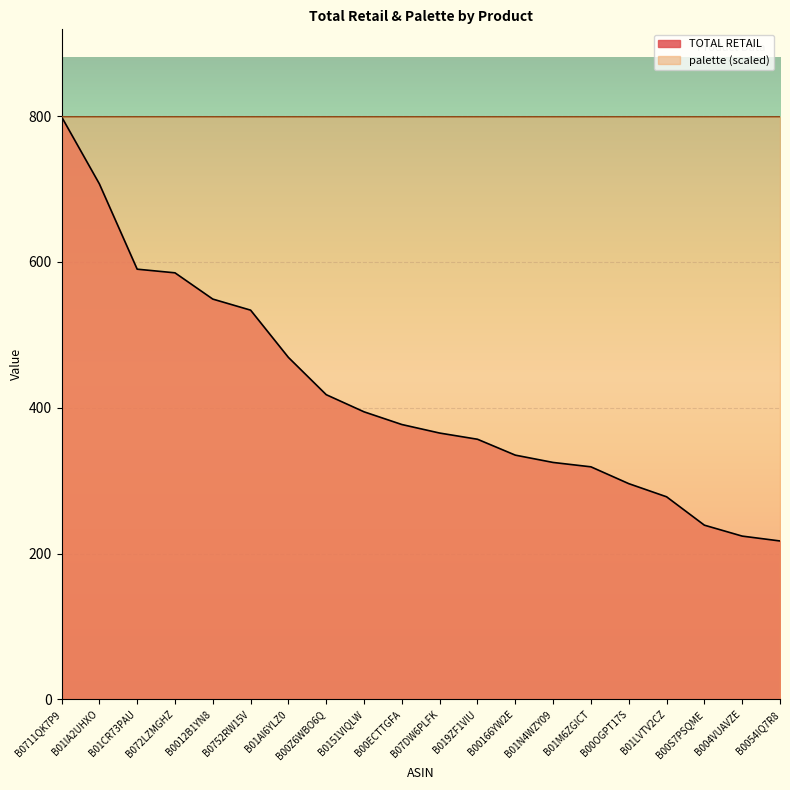

Which series has the largest range (max minus min)?

TOTAL RETAIL